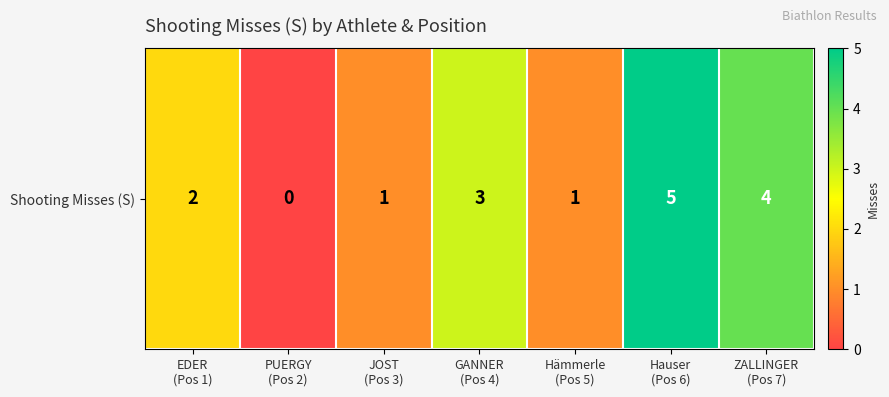

At which label does the data first exceed 2?

GANNER
(Pos 4)